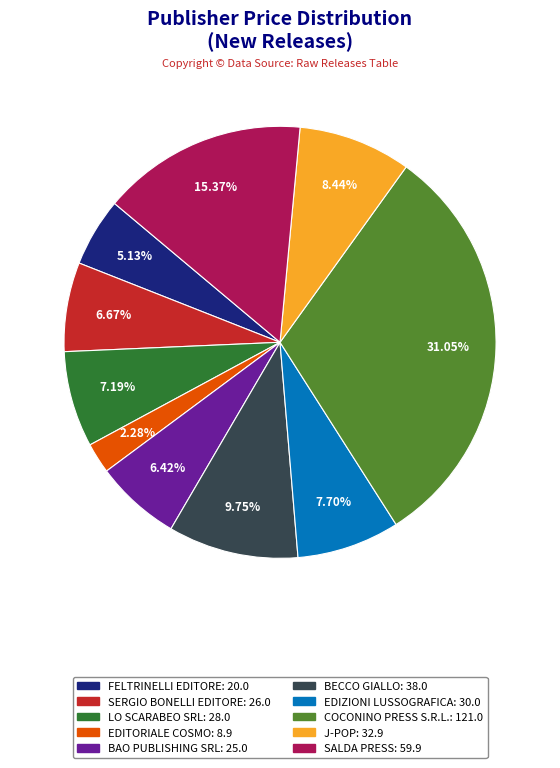

Which category has the biggest portion of the pie?

COCONINO PRESS S.R.L.